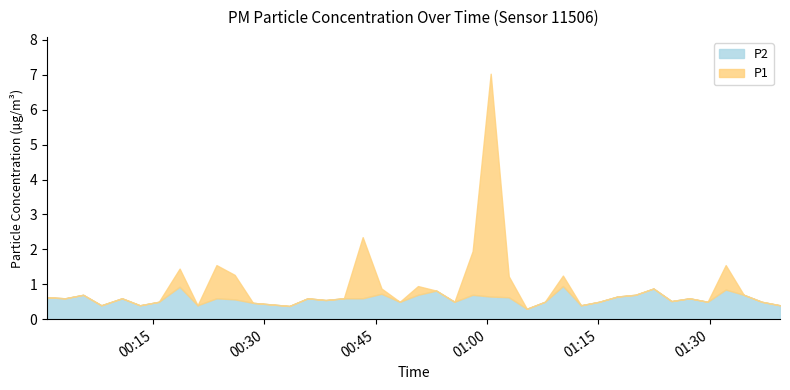

Is the value of P2 at 2024-03-02T00:53:09 greater than the value of P1 at 2024-03-02T01:10:13?

No